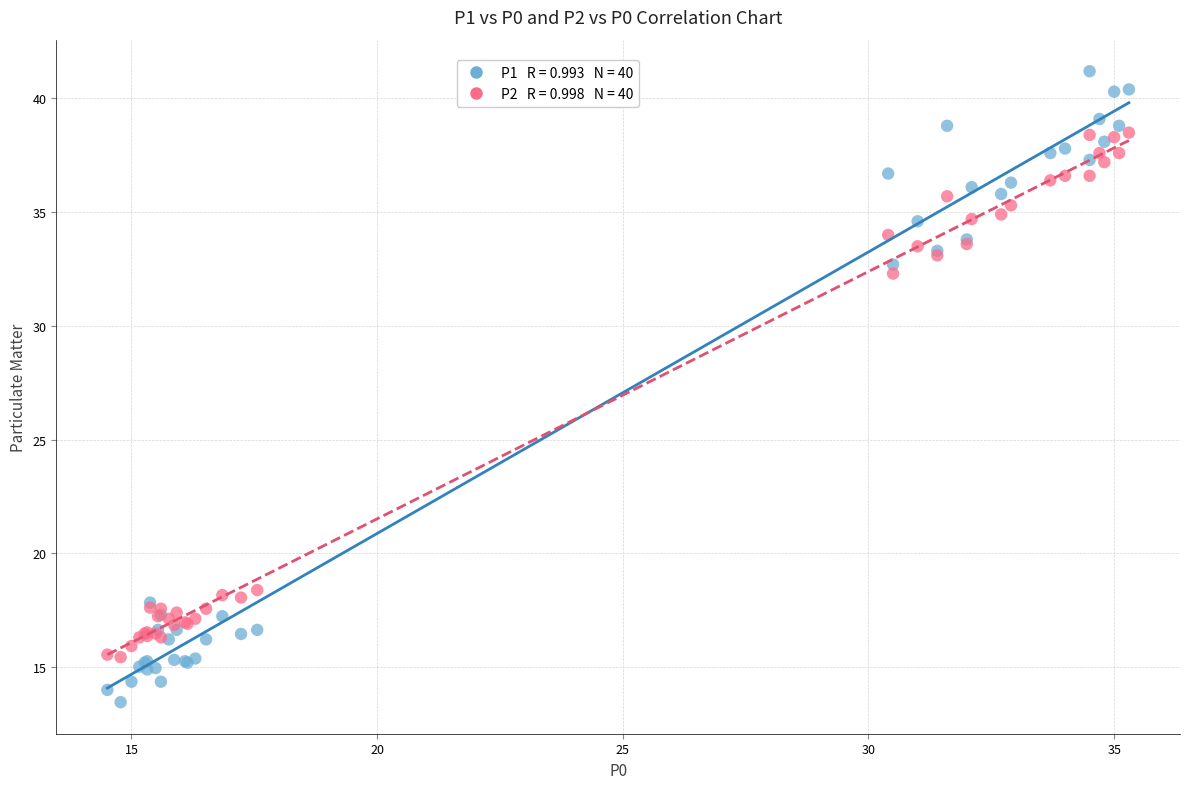

Across all series, what Y value is closest to 27?

32.3